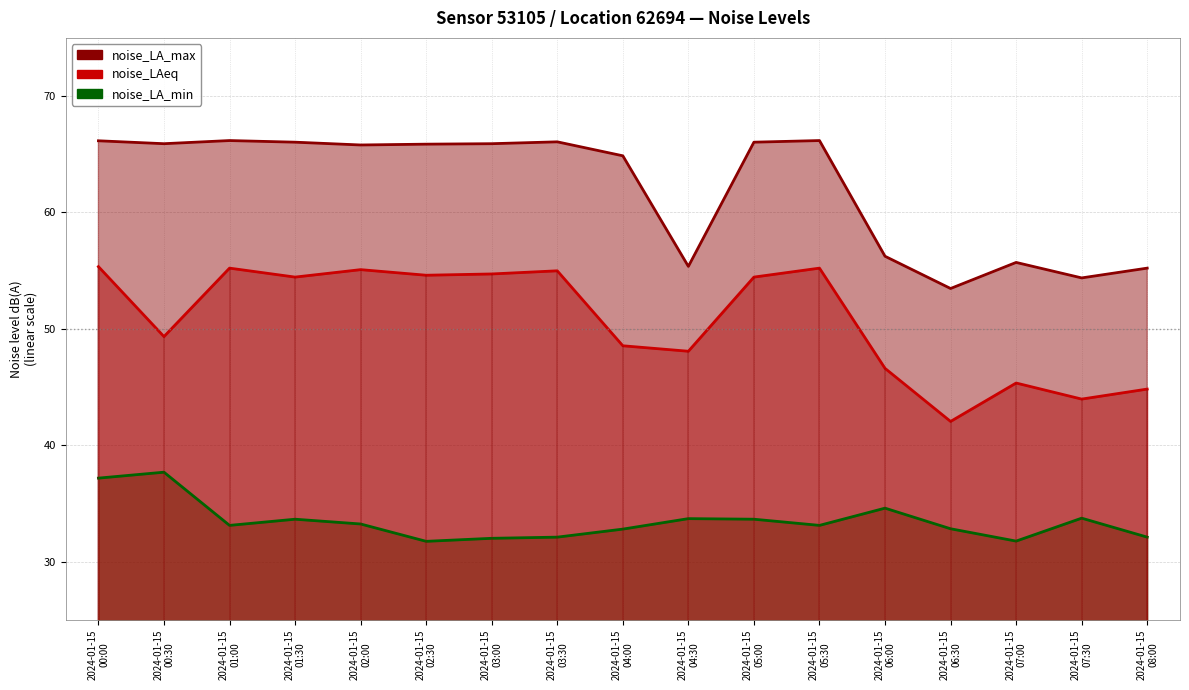

Reading right to left, list all the values displayed in this chart.

noise_LA_max: 55.2	54.4	55.7	53.5	56.2	66.2	66.0	55.4	64.9	66.1	65.9	65.9	65.8	66.0	66.2	65.9	66.2
noise_LAeq: 44.8	44.0	45.4	42.0	46.6	55.2	54.5	48.1	48.5	55.0	54.7	54.6	55.1	54.5	55.2	49.3	55.4
noise_LA_min: 32.1	33.7	31.8	32.8	34.6	33.1	33.6	33.7	32.8	32.1	32.0	31.8	33.2	33.6	33.1	37.7	37.2